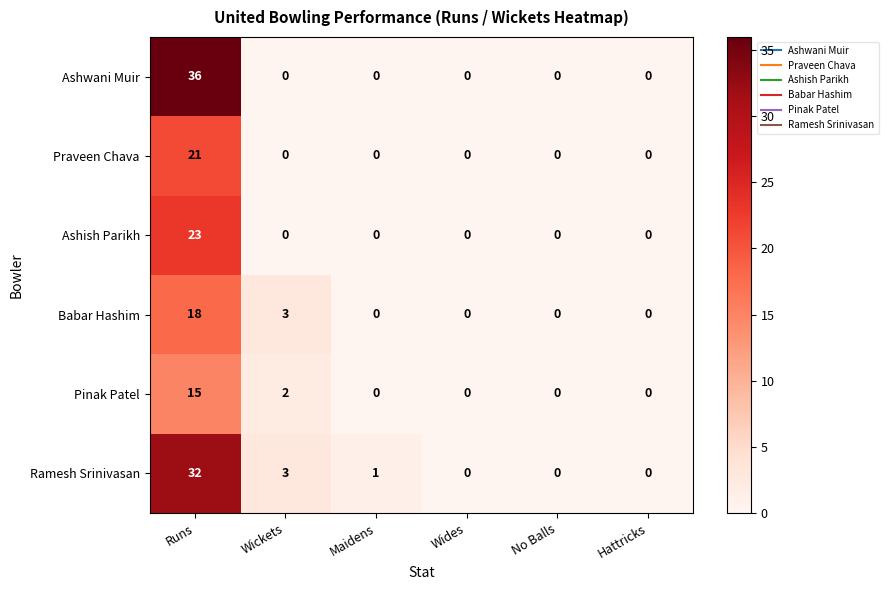

Where is Ramesh Srinivasan nearest to the value 16?

Wickets